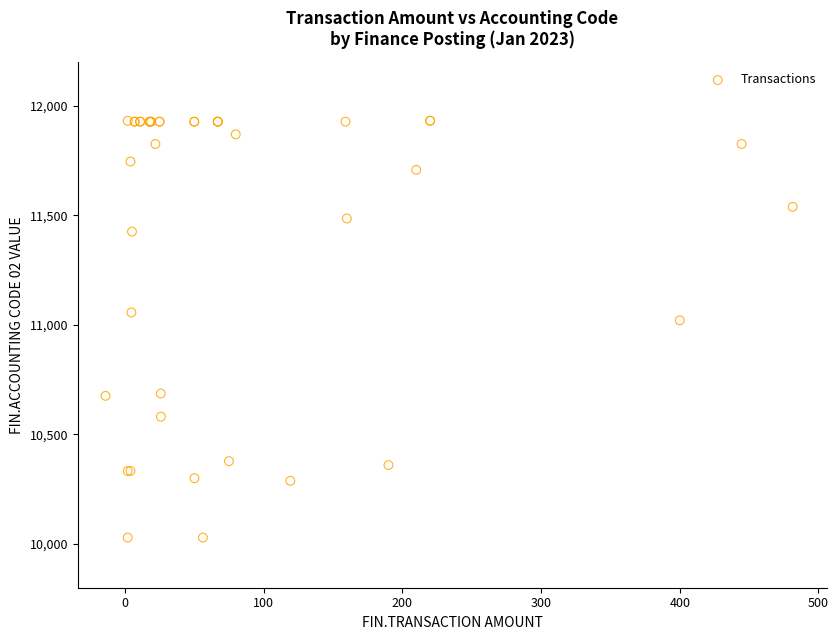

What Y value in the scatter plot is closest to 10980?

11021